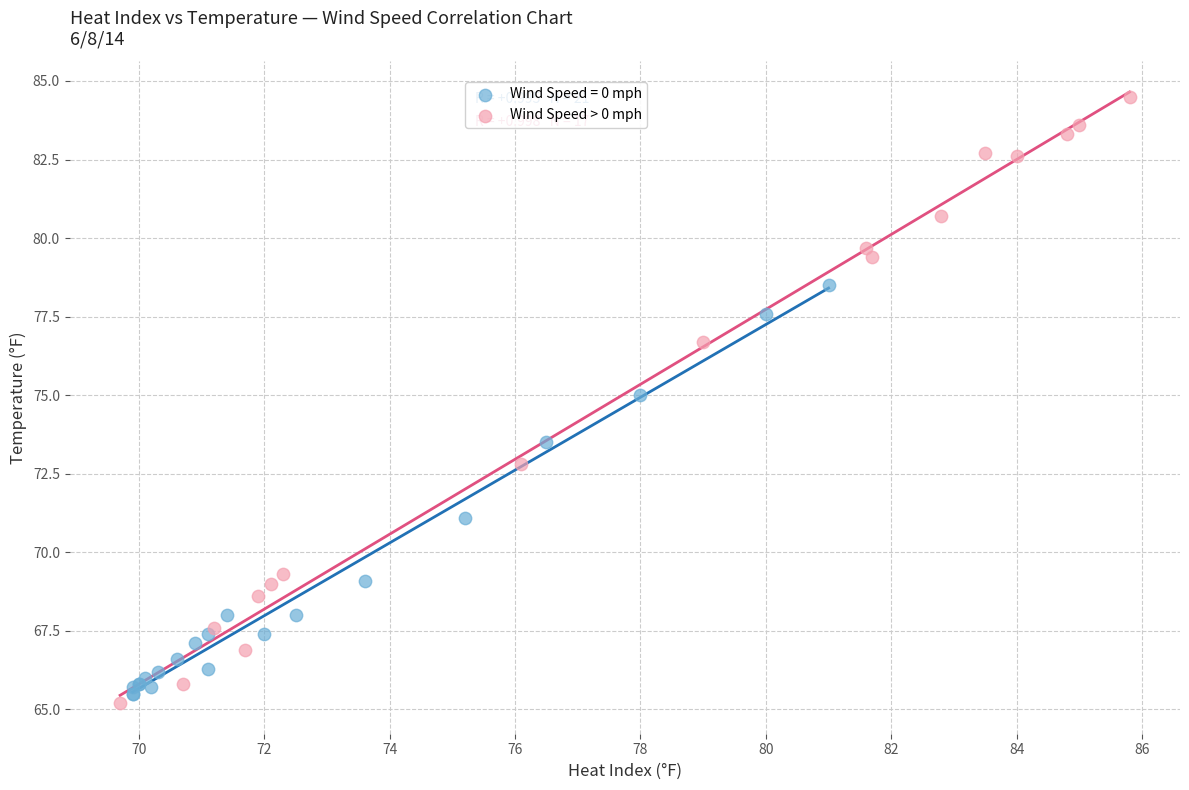

Which series contains the highest Y value?

Wind Speed > 0 mph